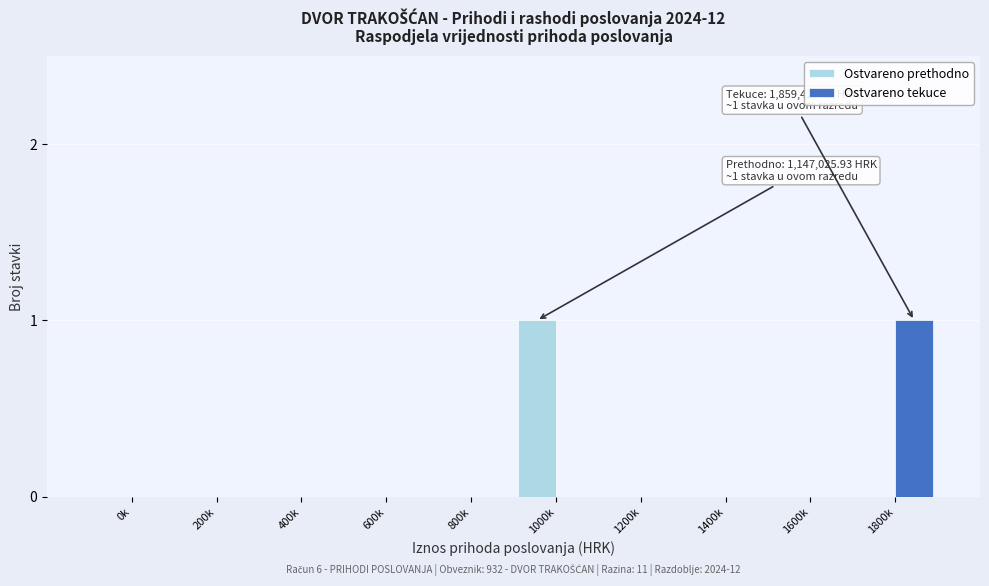

Reading right to left, transcribe all the data shown in this chart.

Ostvareno prethodno: 1800k=0	1600k=0	1400k=0	1200k=0	1000k=1	800k=0	600k=0	400k=0	200k=0	0k=0
Ostvareno tekuce: 1800k=1	1600k=0	1400k=0	1200k=0	1000k=0	800k=0	600k=0	400k=0	200k=0	0k=0